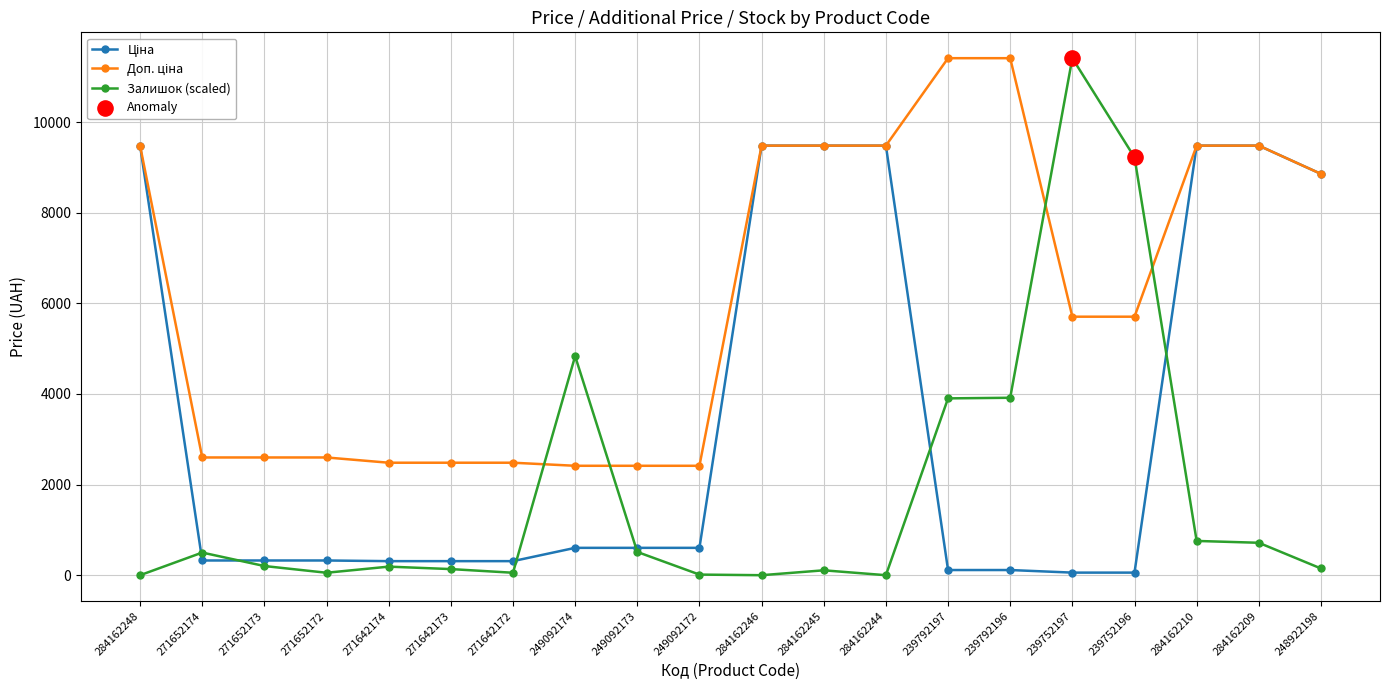

Which series has the widest spread of values?

Залишок (scaled)